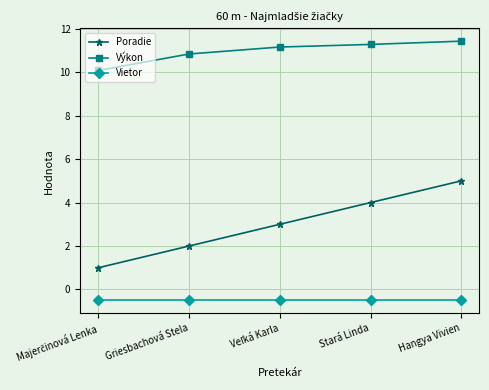

The Poradie series shows 2.8 at Griesbachová Stela. True or false?

False